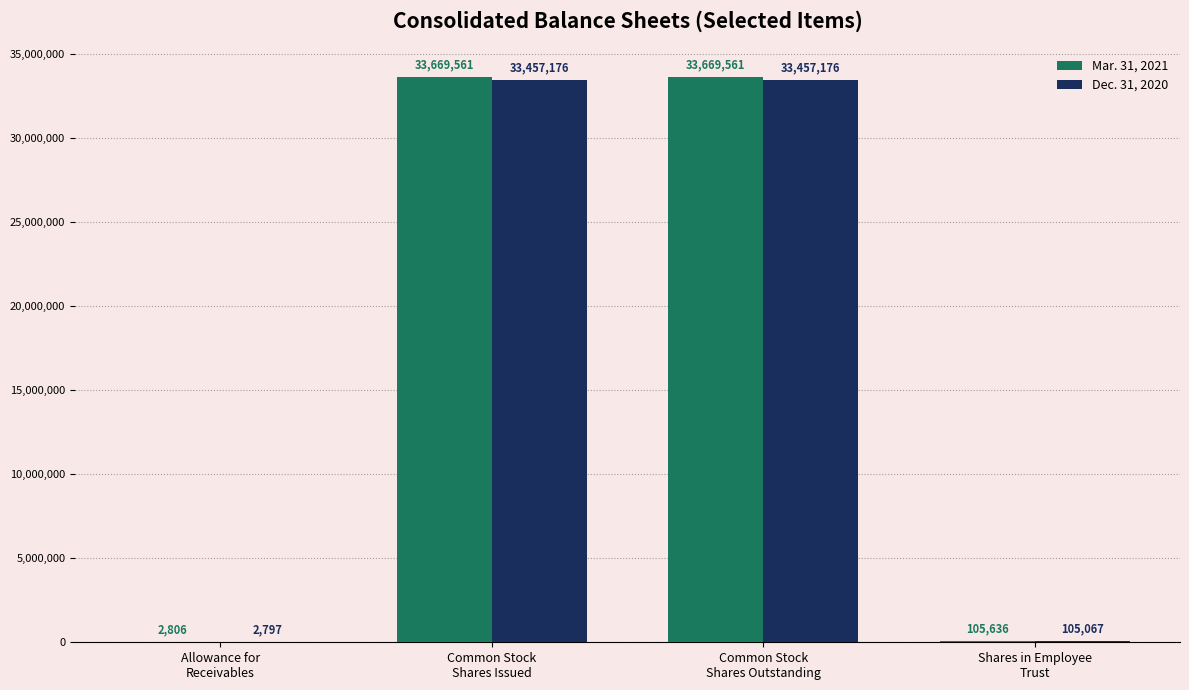

What is the maximum value shown in the chart?

33669561